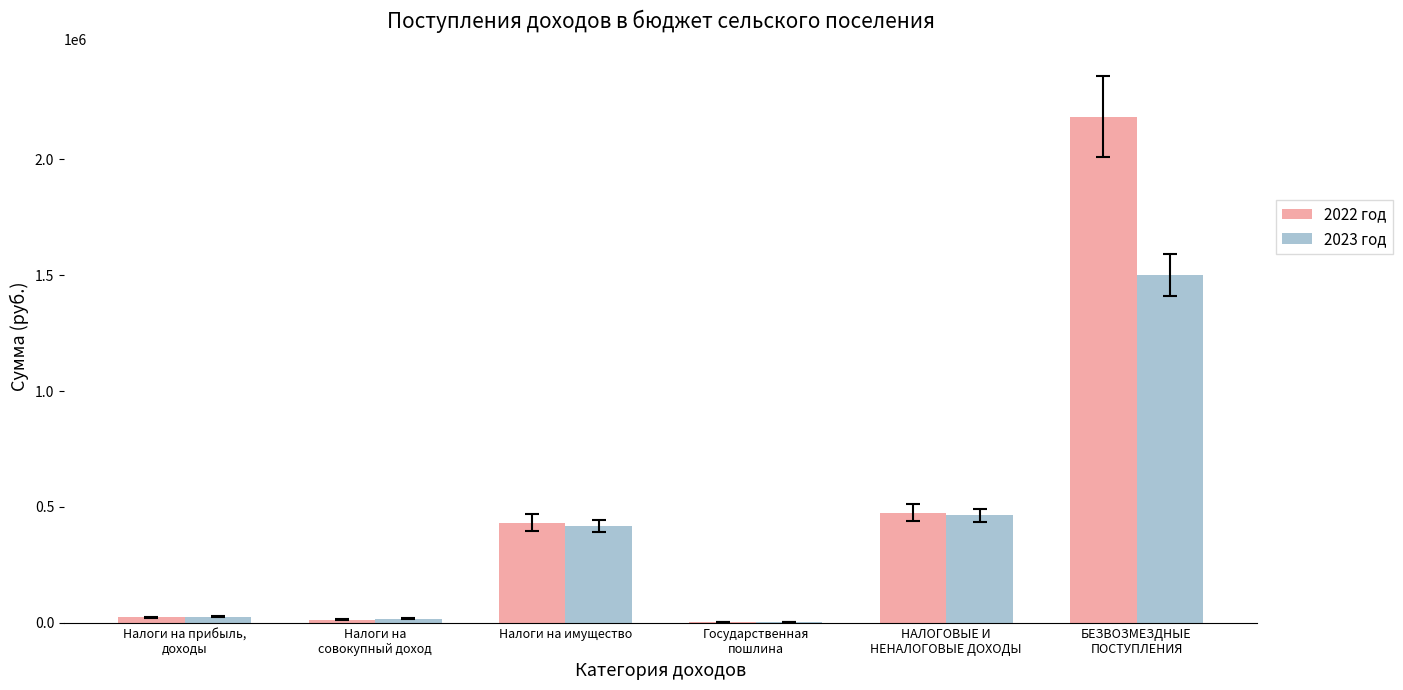

What is the maximum value shown in the chart?

2182500